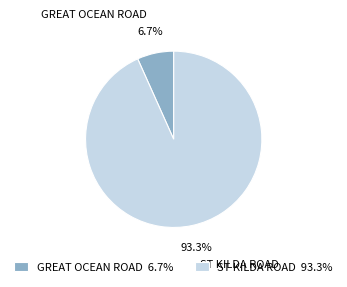

Is there any slice that represents more than half of the pie?

Yes